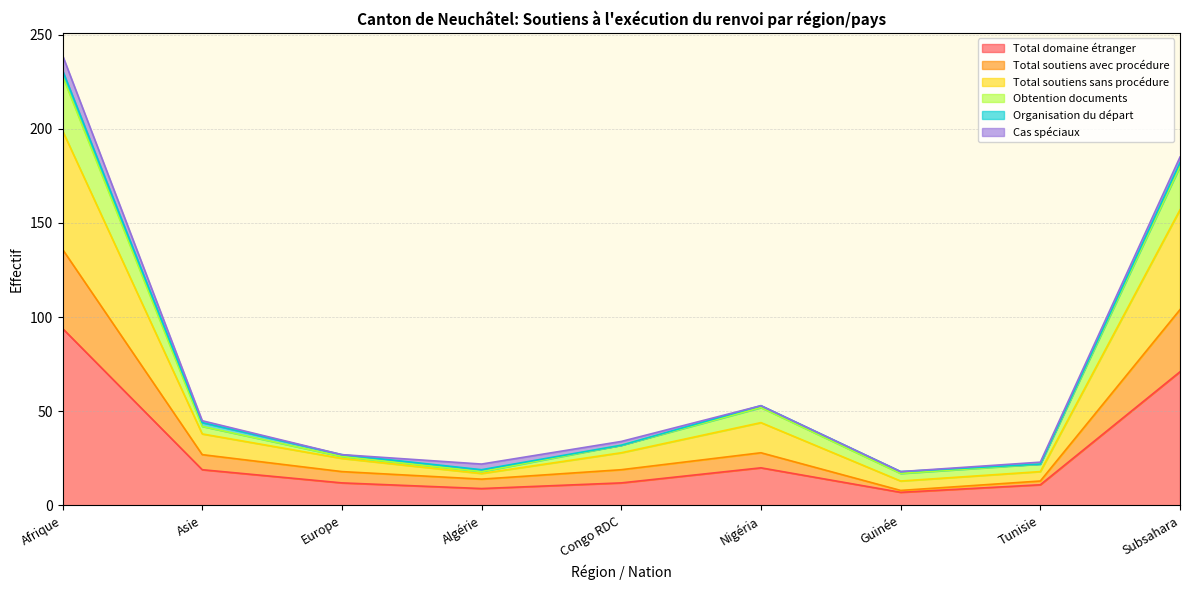

True or false: Total soutiens sans procédure has more than 0 points higher than both neighbors.

True